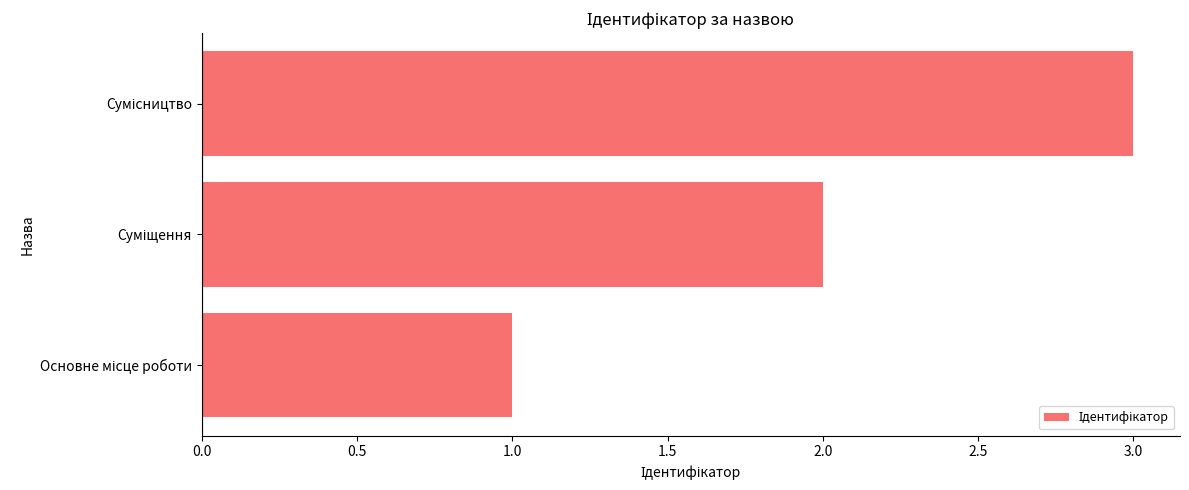

Does the chart contain stacked bars?

No